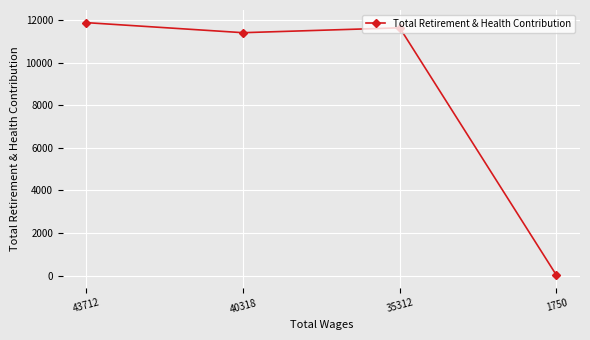

Rank the categories by value from lowest to highest.

1750, 40318, 35312, 43712